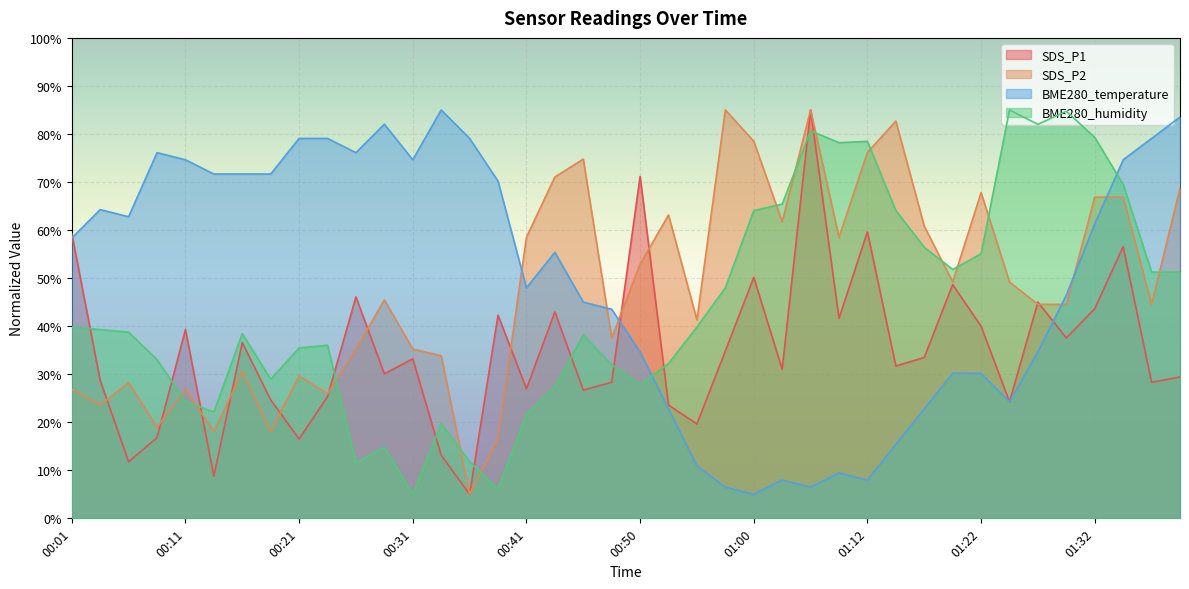

At 00:31, list the series in order from largest to smallest.

BME280_temperature, SDS_P2, SDS_P1, BME280_humidity